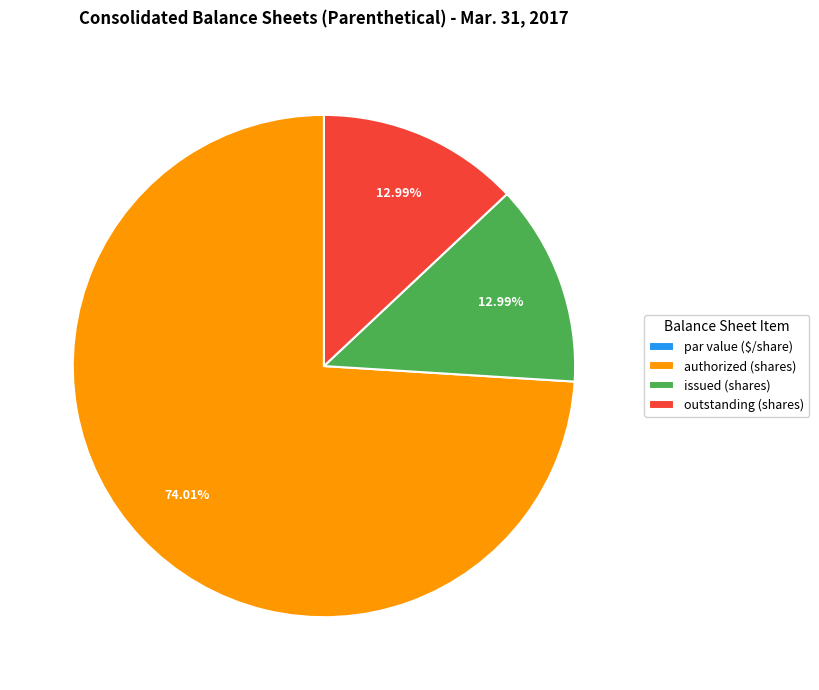

Which category has the biggest portion of the pie?

authorized (shares)